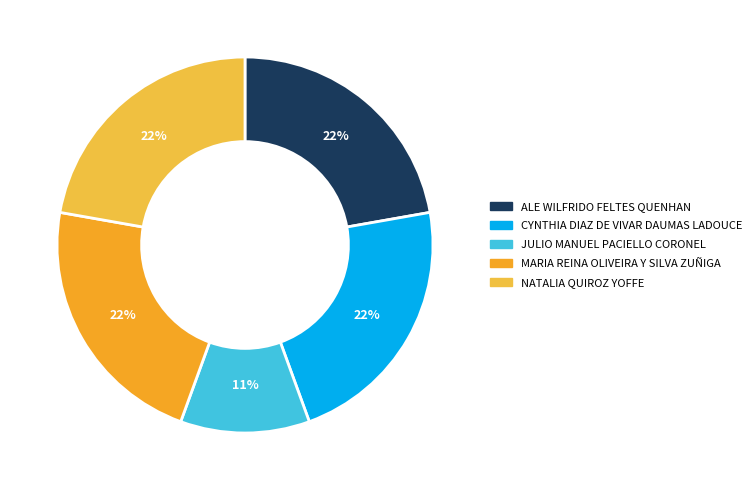

How many segments does this pie chart have?

5